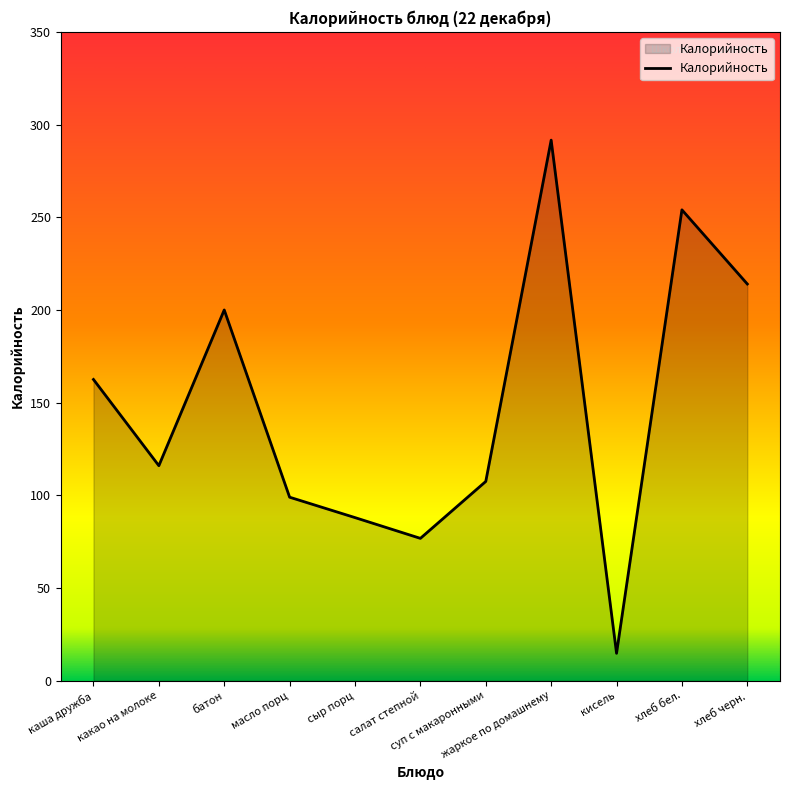

What is the difference between the second highest and minimum values?

239.2